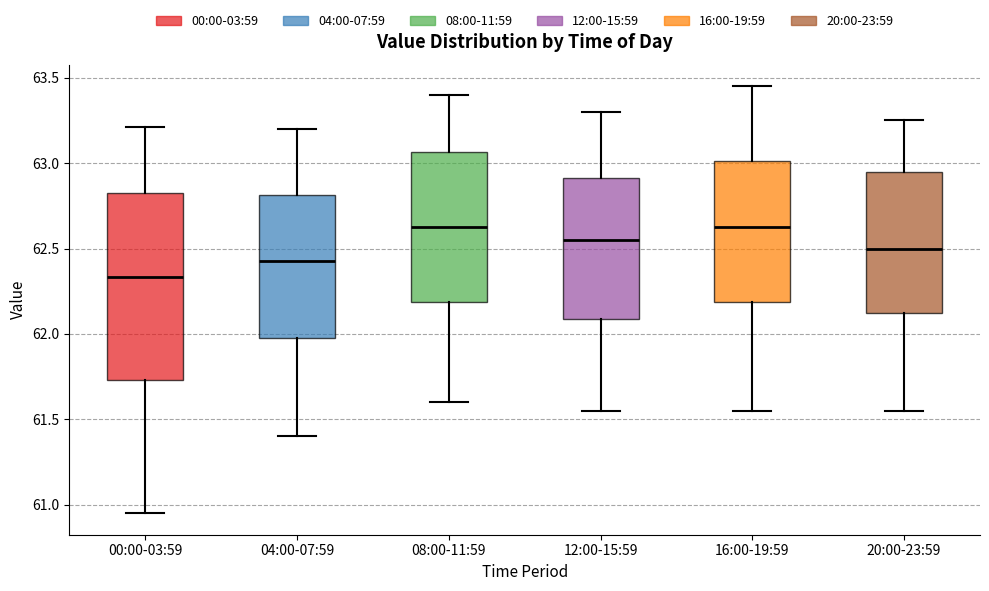

Reading left to right, transcribe this box plot: for each box, give where its median line is, the range the box spans, and where its two whiskers end, as read against the y-axis. The values are not printed on the chart, so give them approximately, as read against the axis.

00:00-03:59: median 62.35, box 61.75 to 62.80, whiskers 60.95 to 63.20
04:00-07:59: median 62.45, box 62.00 to 62.80, whiskers 61.40 to 63.20
08:00-11:59: median 62.65, box 62.20 to 63.05, whiskers 61.60 to 63.40
12:00-15:59: median 62.55, box 62.10 to 62.90, whiskers 61.55 to 63.30
16:00-19:59: median 62.65, box 62.20 to 63.00, whiskers 61.55 to 63.45
20:00-23:59: median 62.50, box 62.15 to 62.95, whiskers 61.55 to 63.25